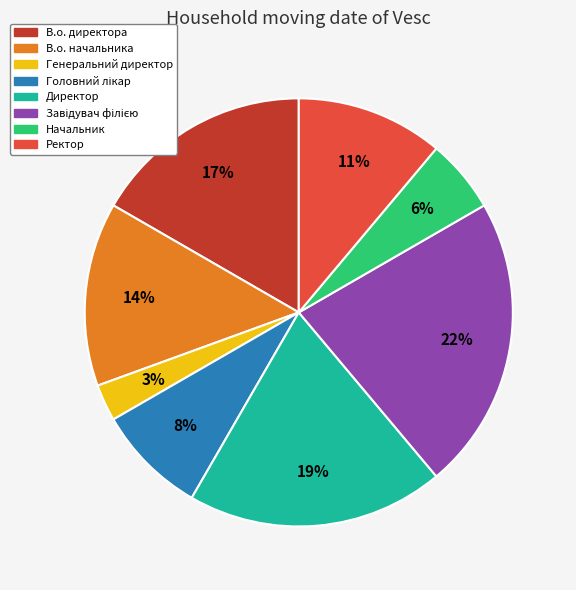

To the nearest percent, what is the average slice percentage?

12%